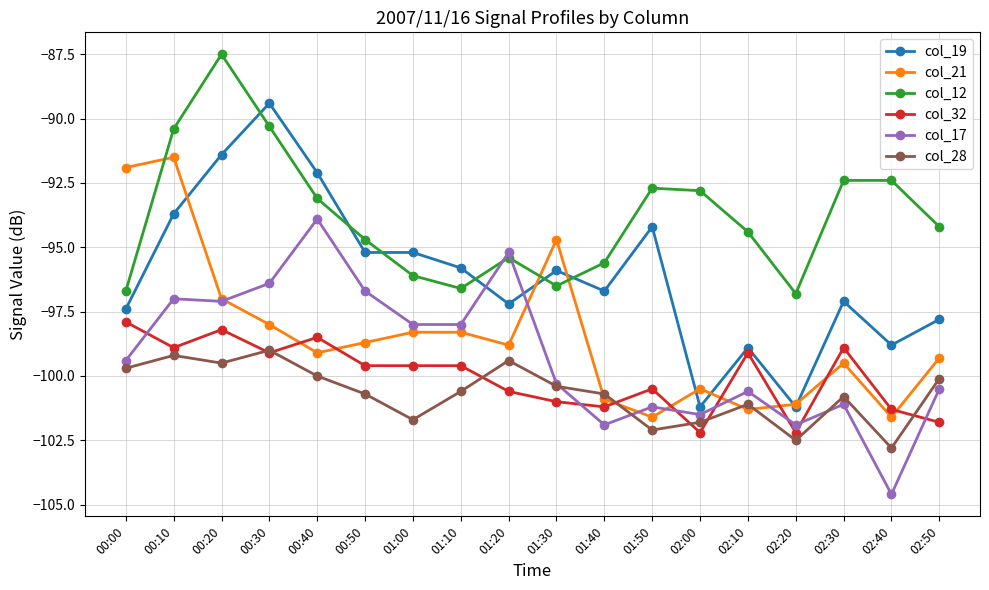

What are all the series names shown in the legend?

col_19, col_21, col_12, col_32, col_17, col_28